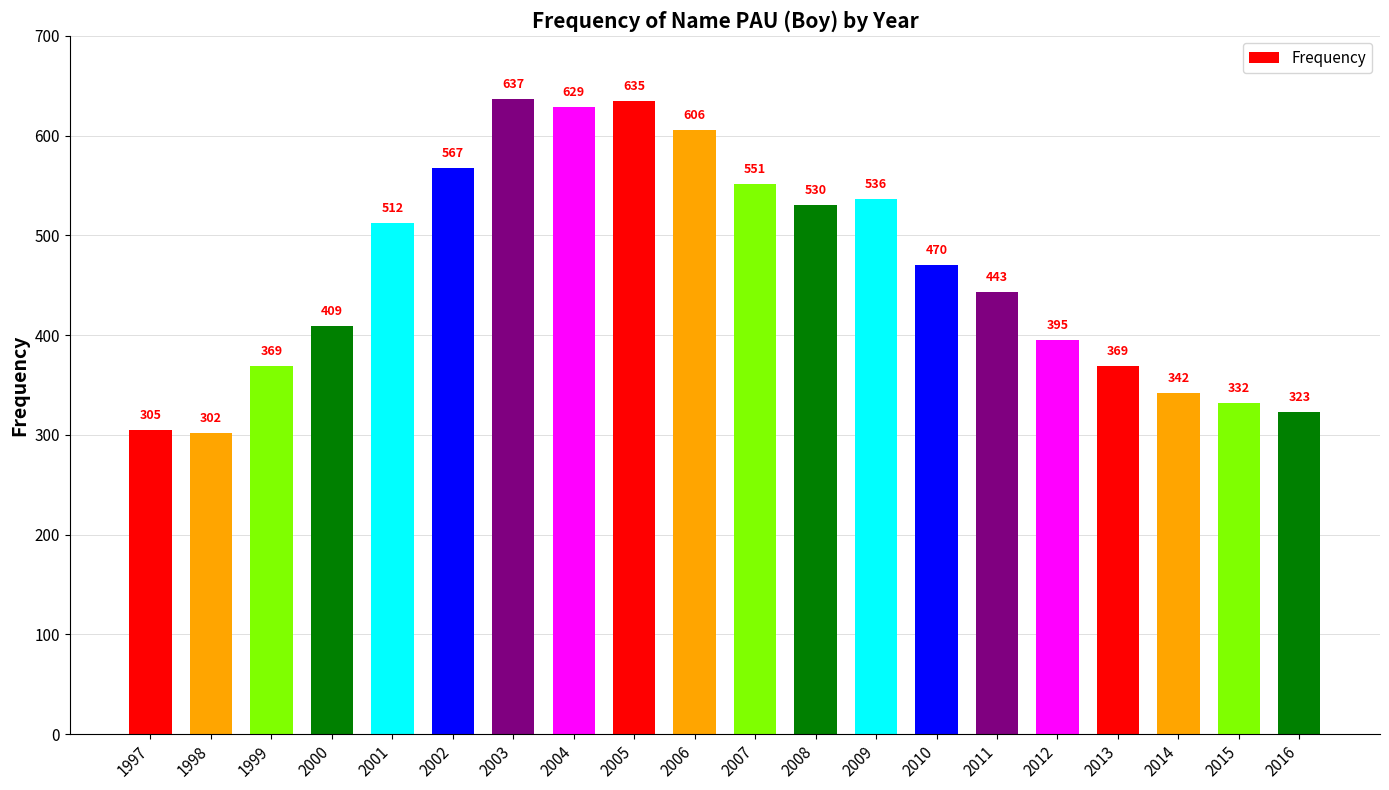

What is the sum of the values at 2000 and 2012?

804